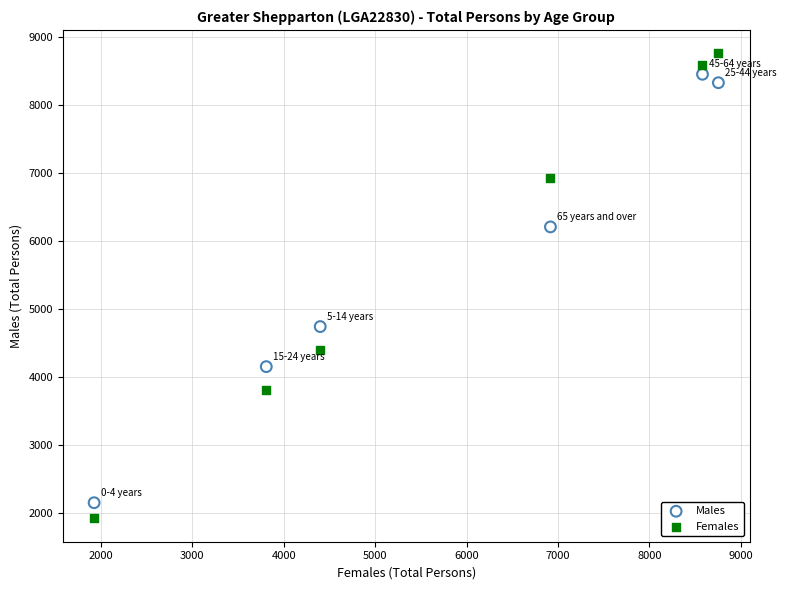

Across all data points, what is the average Y value?

5702